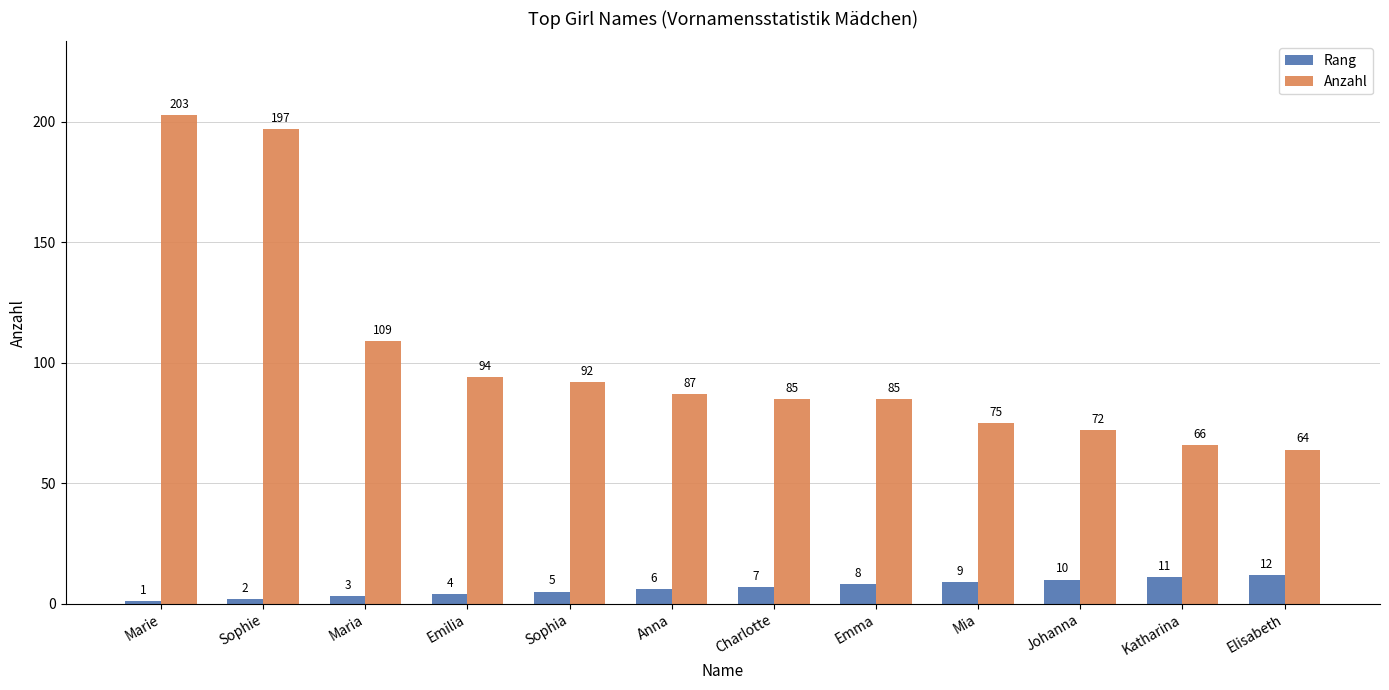

What is the smallest value displayed?

1